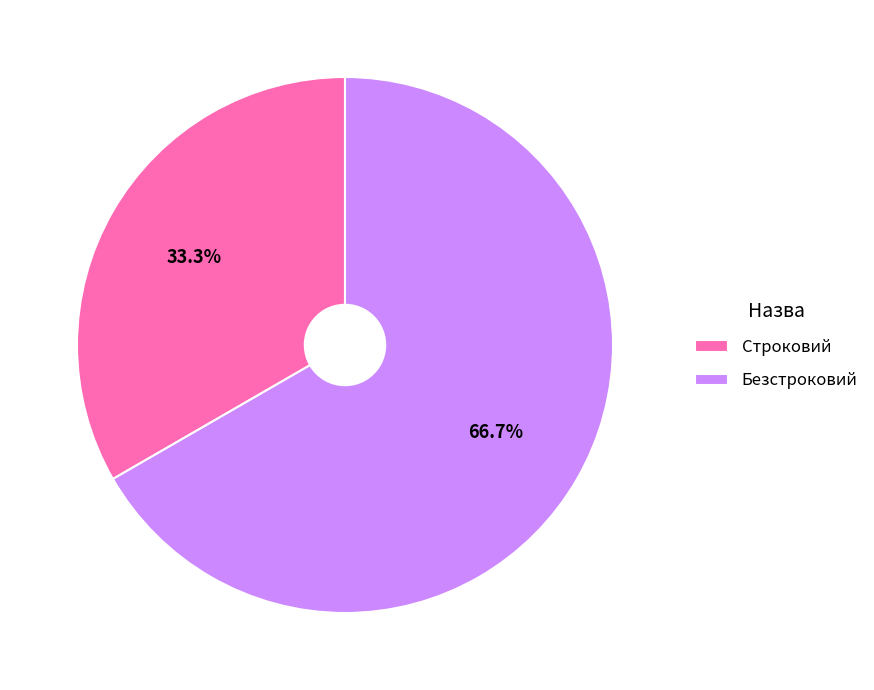

To the nearest percent, what percentage of the pie is Строковий?

33%